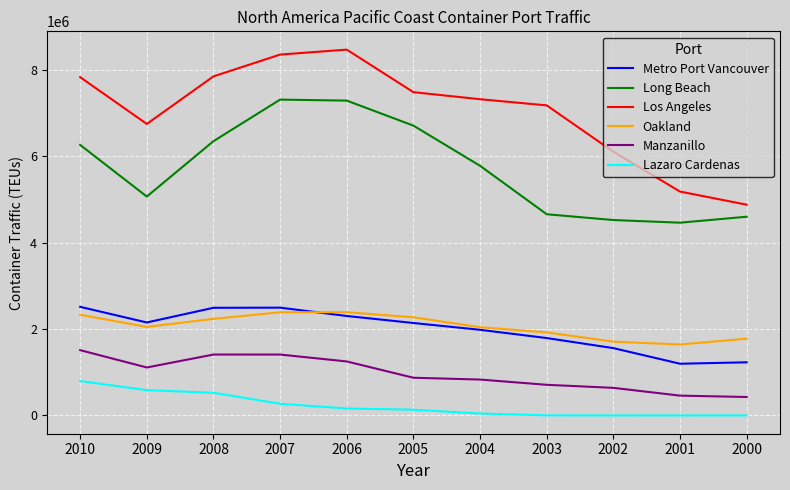

What is the difference between the Lazaro Cardenas values at 2008 and 2007?

254551